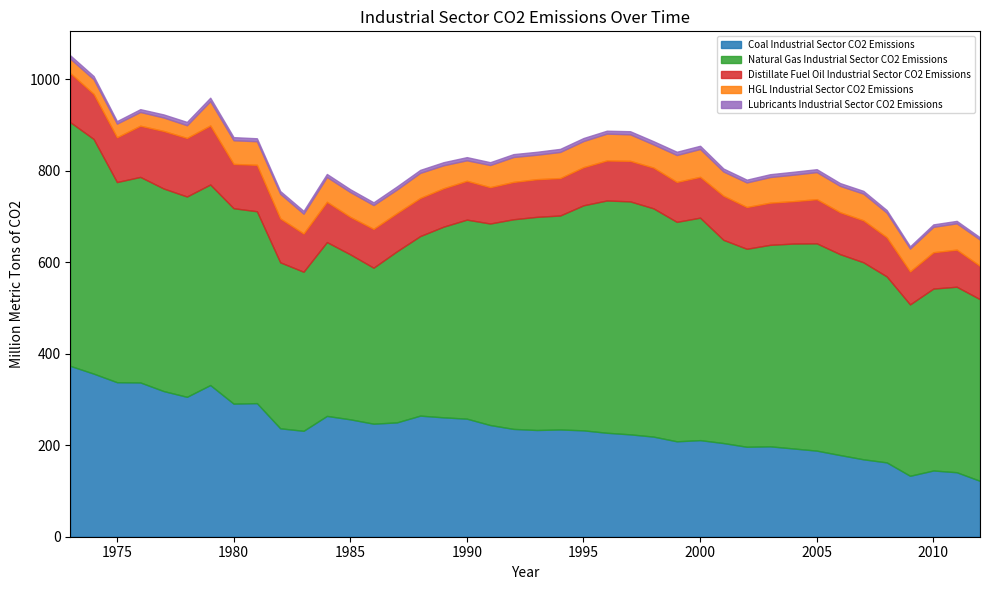

What is the spread (max minus min) of values at 2002?

426.6